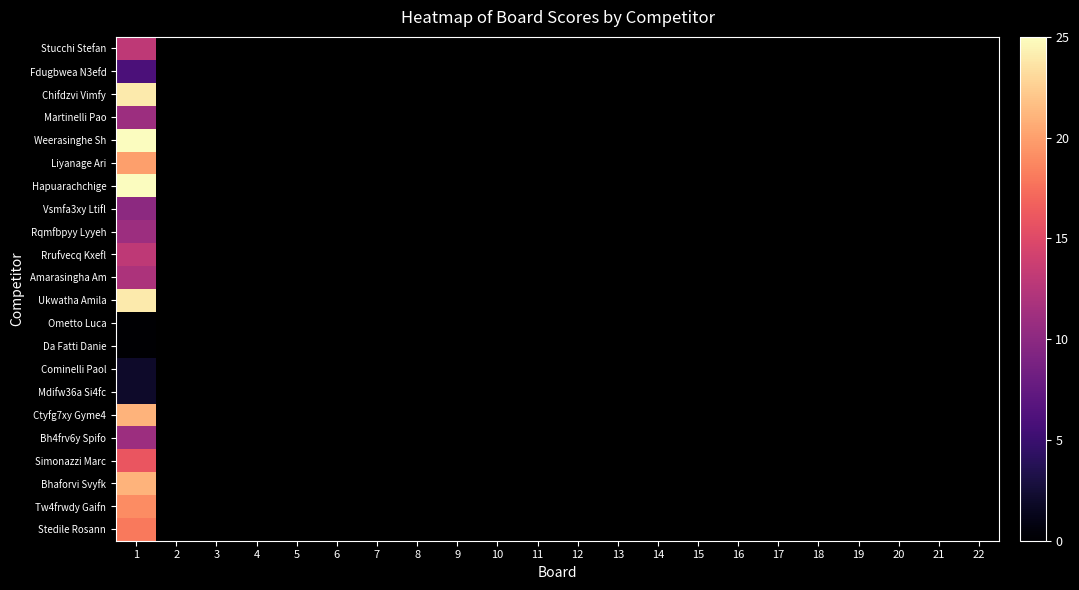

Is the value of Mdifw36a Si4fc at 20 greater than the value of Chifdzvi Vimfy at 17?

No